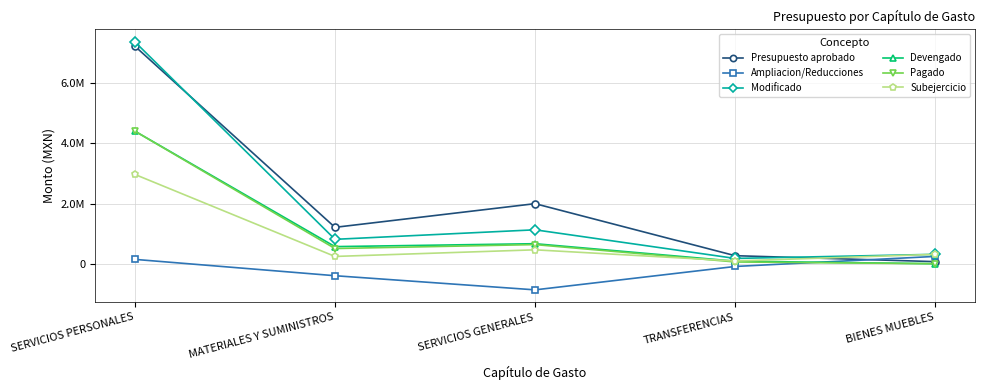

Which series changed the most between SERVICIOS PERSONALES and MATERIALES Y SUMINISTROS?

Modificado